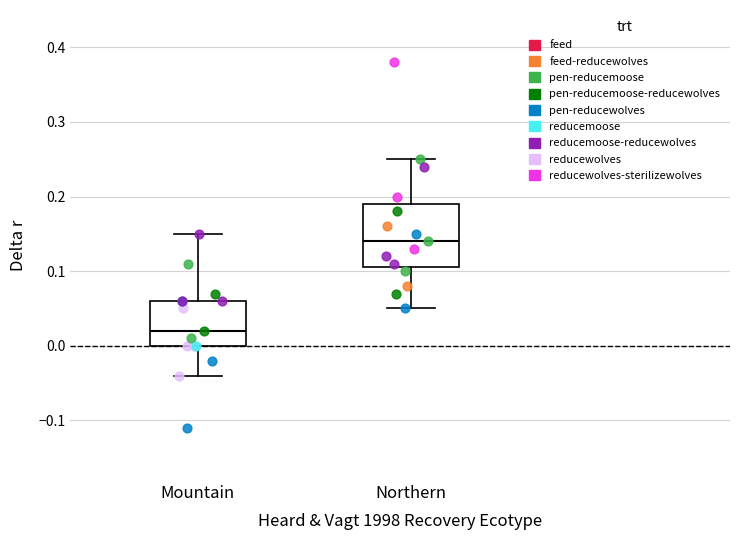

Which box has the lowest median line?

Mountain